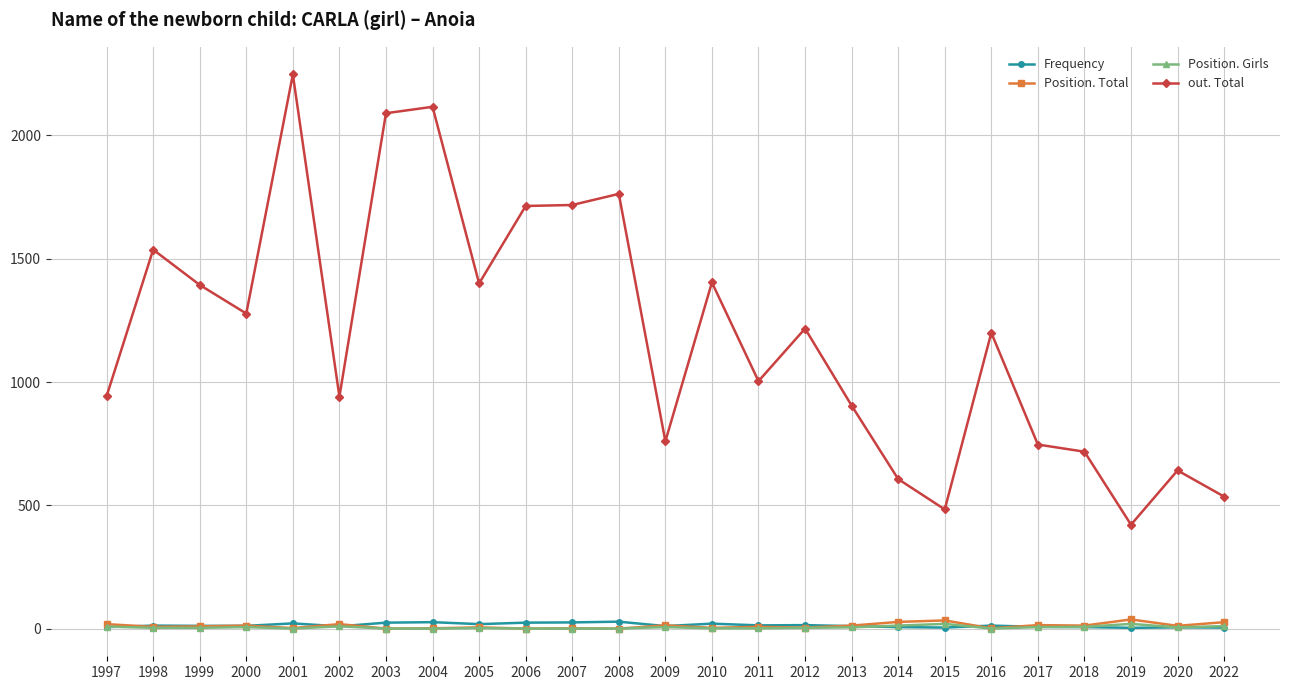

Where is the first local minimum for out. Total?

2000